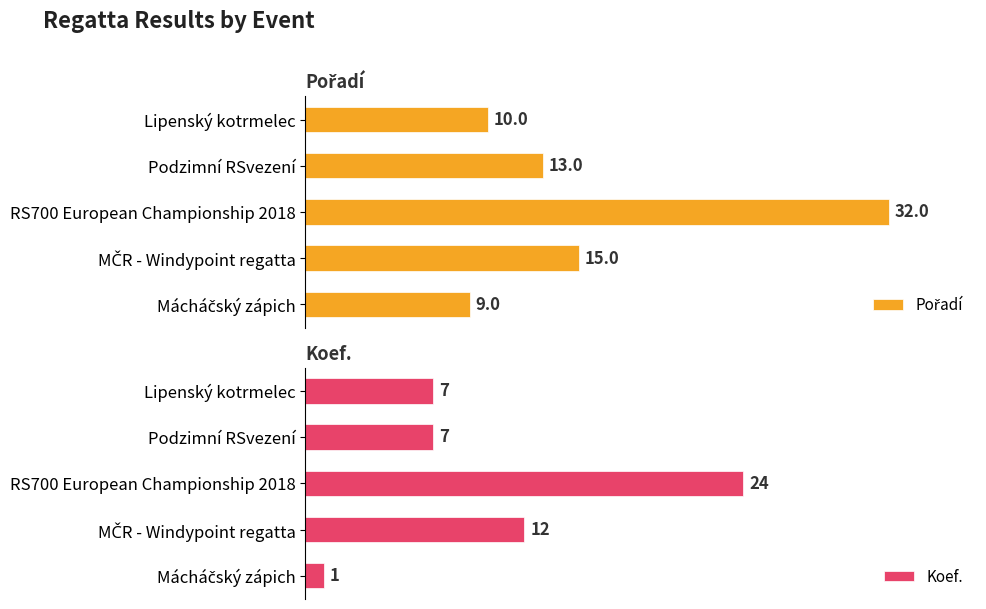

What are all the series names shown in the legend?

Pořadí, Koef.